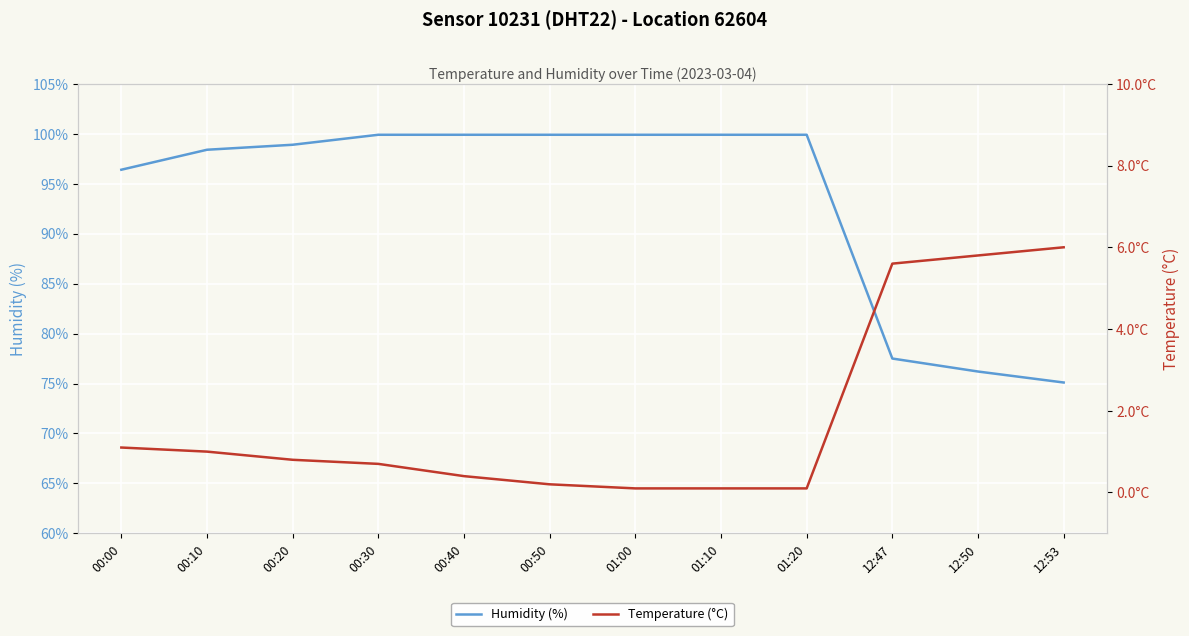

Reading left to right, transcribe all the data shown in this chart.

Humidity (%): 00:00=96.4	00:10=98.4	00:20=98.9	00:30=99.9	00:40=99.9	00:50=99.9	01:00=99.9	01:10=99.9	01:20=99.9	12:47=77.5	12:50=76.2	12:53=75.1
Temperature (°C): 00:00=1.1	00:10=1.0	00:20=0.8	00:30=0.7	00:40=0.4	00:50=0.2	01:00=0.1	01:10=0.1	01:20=0.1	12:47=5.6	12:50=5.8	12:53=6.0